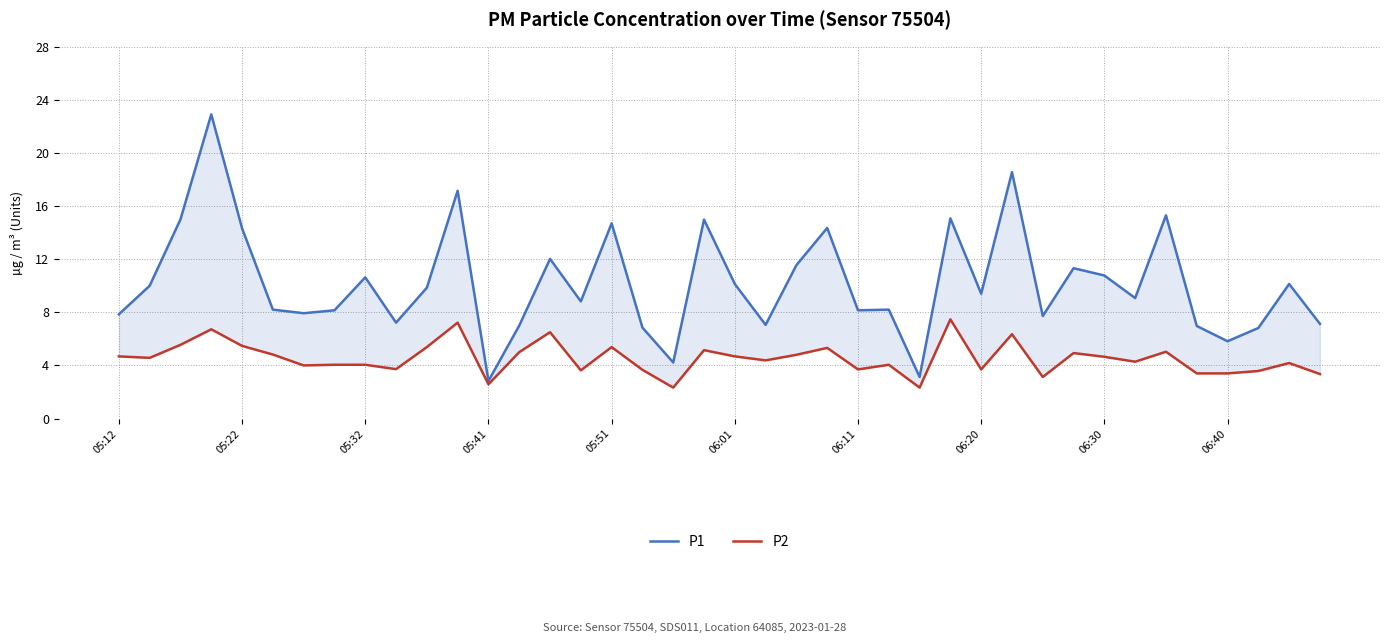

What is the average value of the P2 series?

4.5